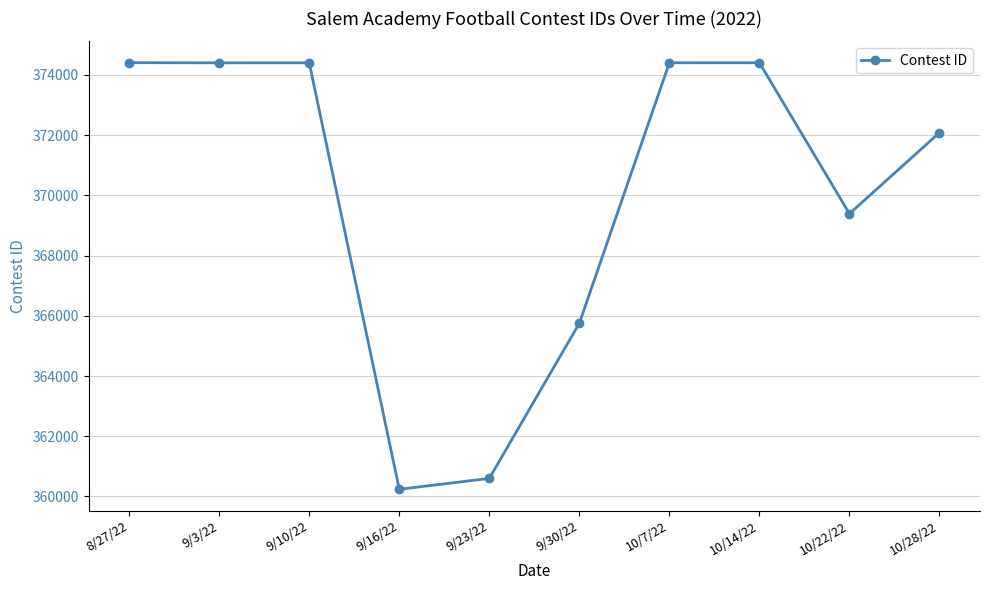

Where is the data nearest to the value 367324?

9/30/22